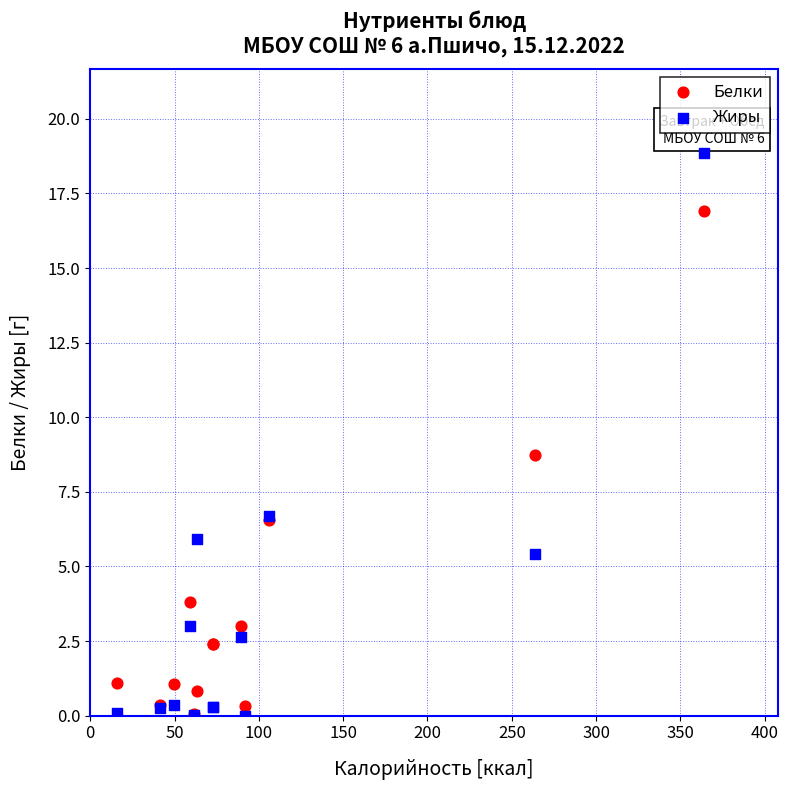

In the Жиры series, what Y value is closest to 9?

6.7